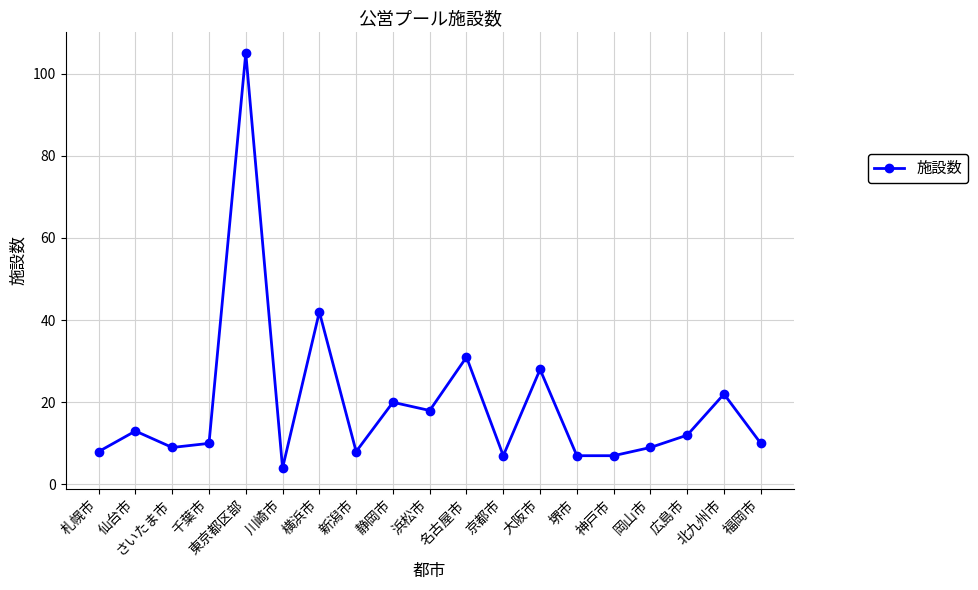

At which label does the data first exceed 10?

仙台市